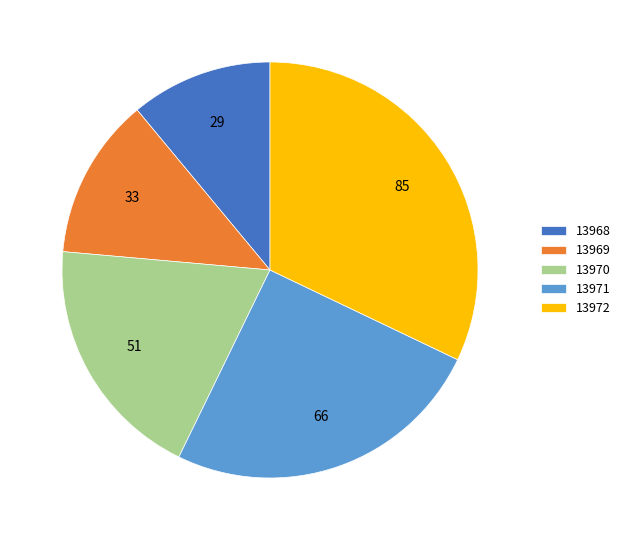

What is the ratio of the value at 13971 to the value at 13969?

2.0